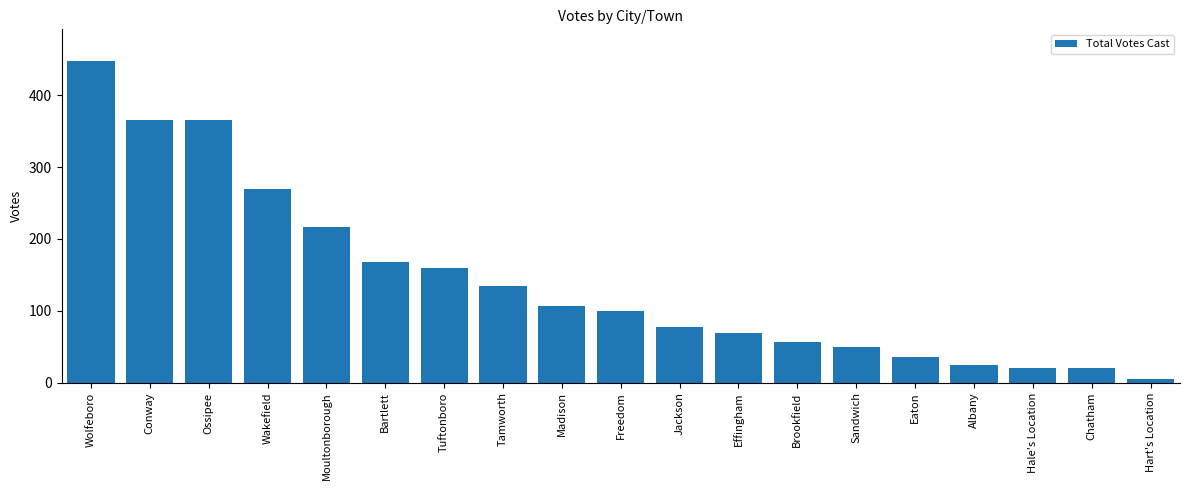

Does the chart contain stacked bars?

No